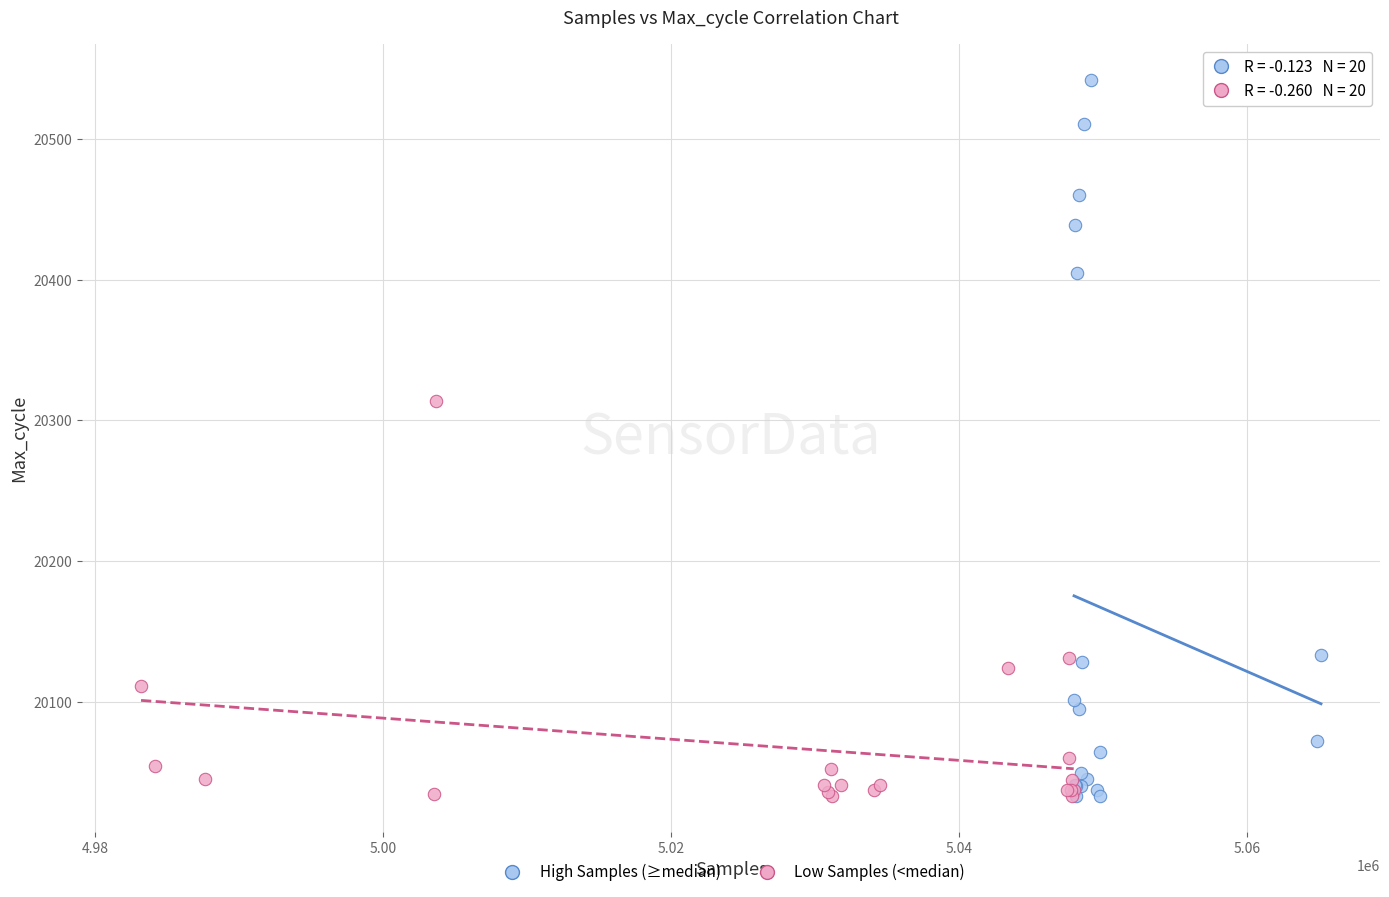

Which series has the widest spread of Y values?

High Samples (≥median)